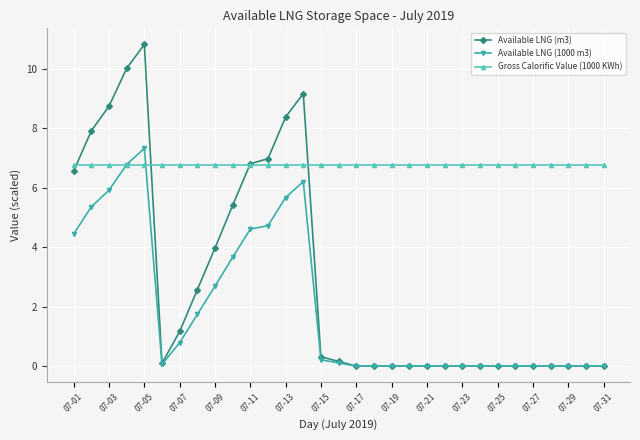

Which series has the largest total across all categories?

Gross Calorific Value (1000 KWh)